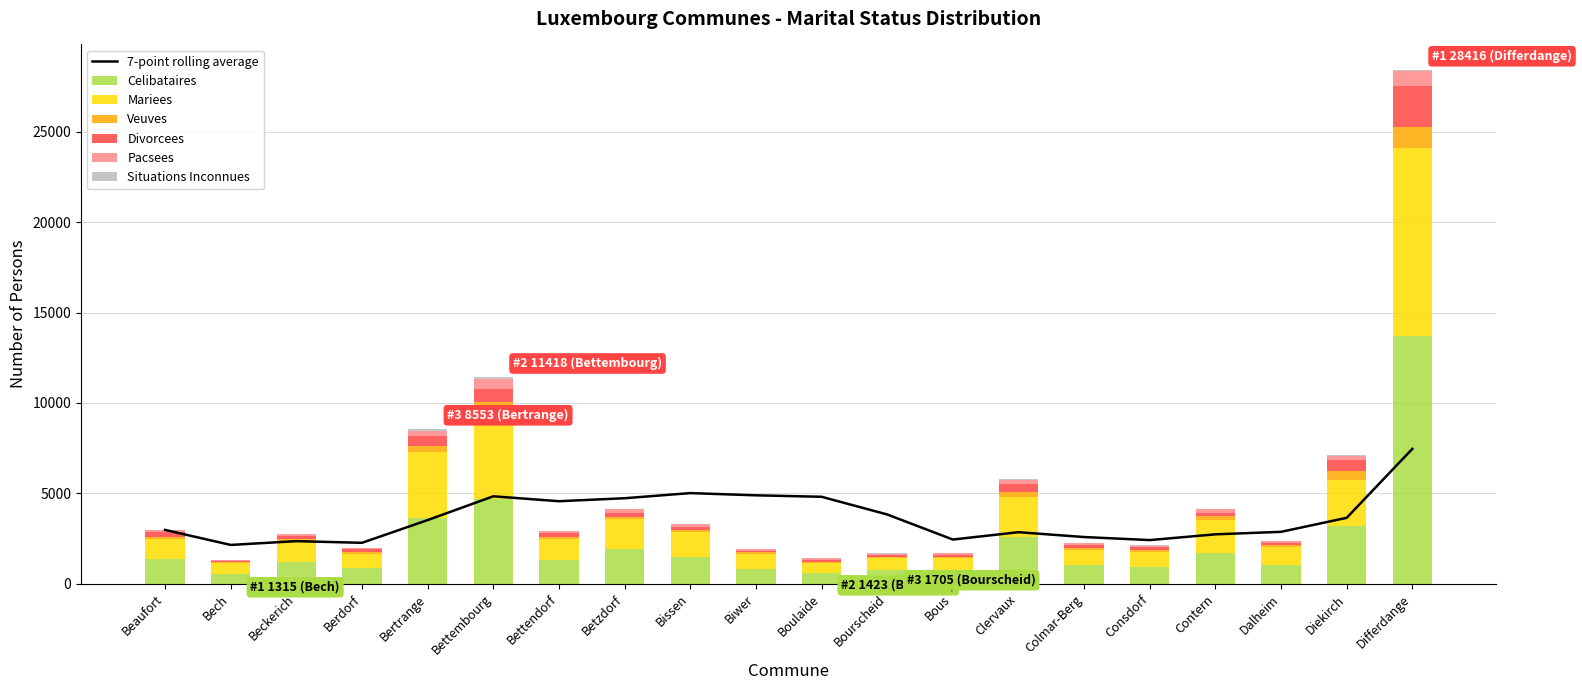

What is the sum of the PERSONNES_DIVORCEES values at Beckerich and Dalheim?

309